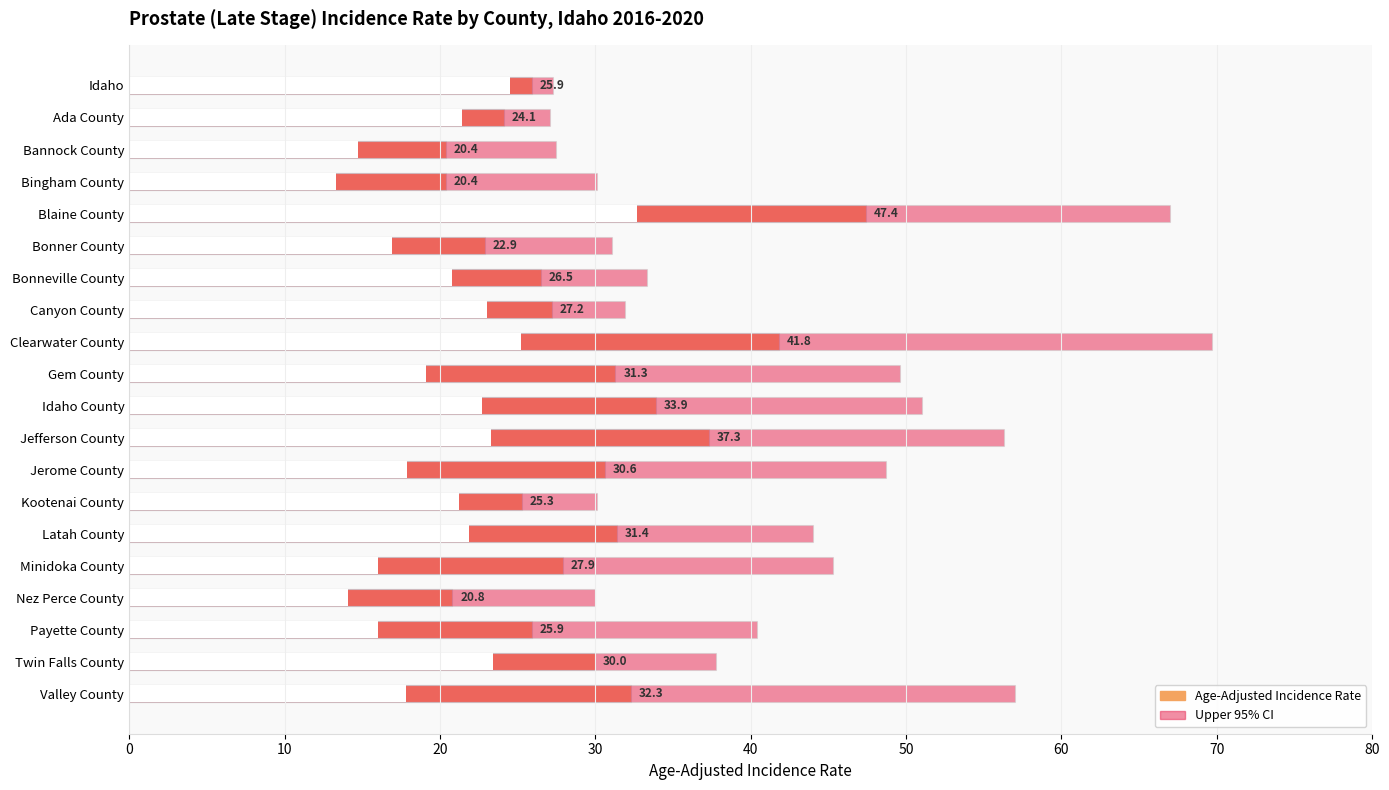

What is the approximate value of Upper 95% CI at Bonner County?

31.1